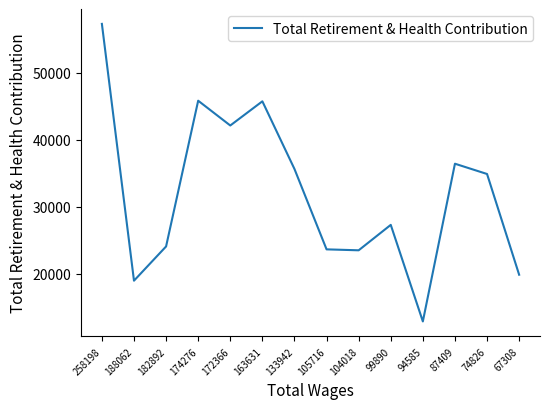

What is the difference between the values at 94585 and 105716?

10743